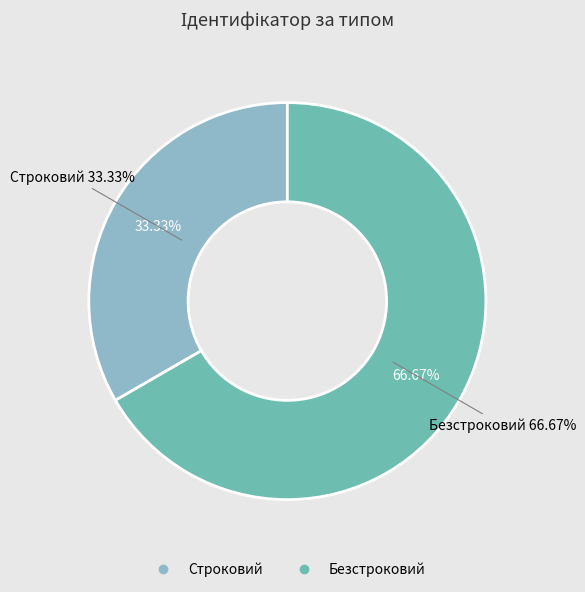

To the nearest percent, what is the difference between the Безстроковий and Строковий slice percentages?

33%